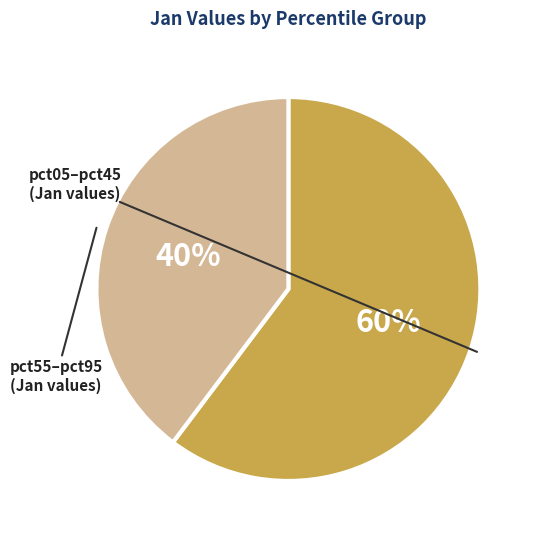

To the nearest percent, what is the average slice percentage?

50%